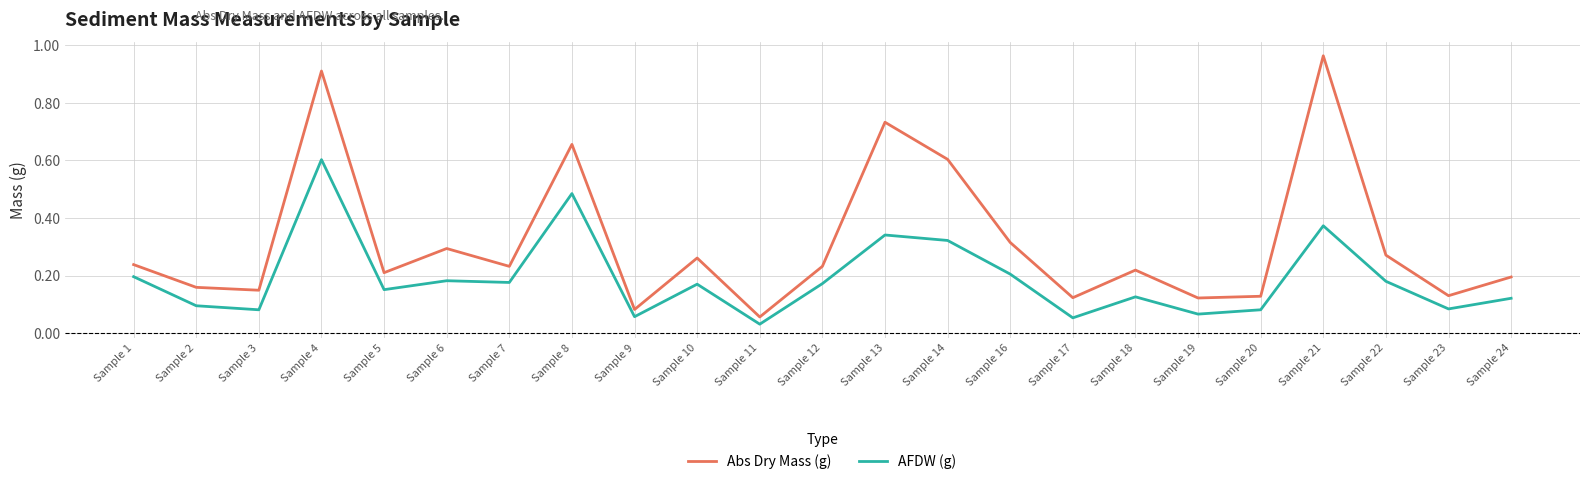

List the series in order of their overall mean, highest first.

Abs Dry Mass (g), AFDW (g)